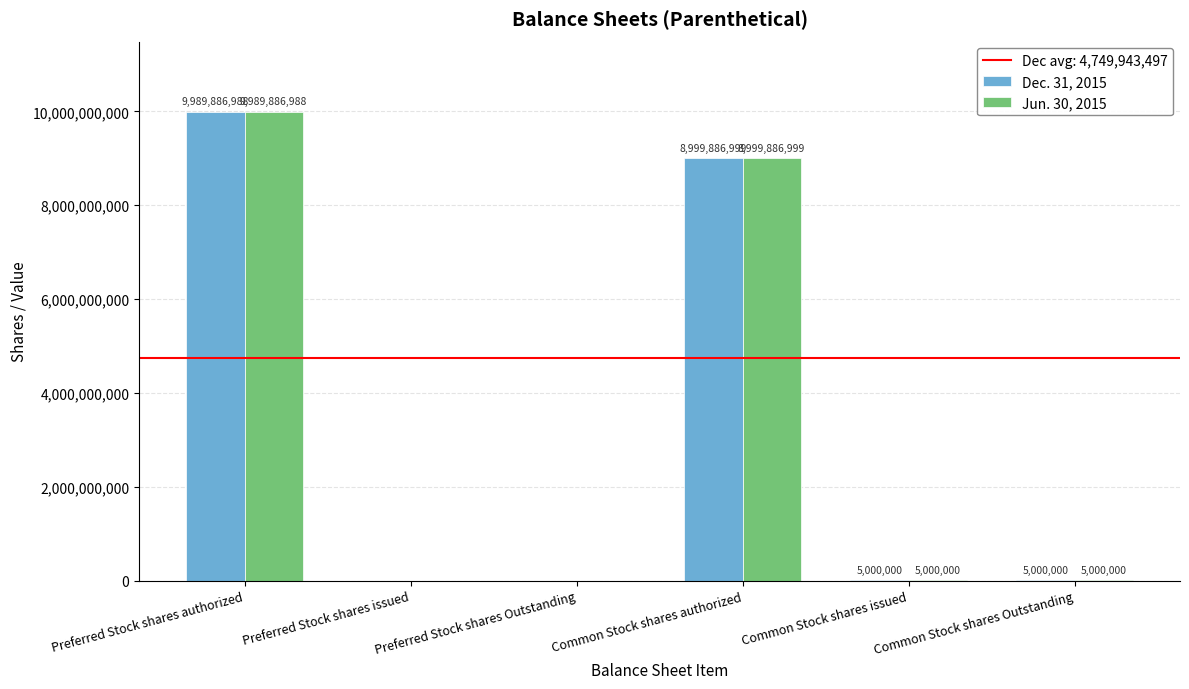

What is the greatest value displayed?

9989886988